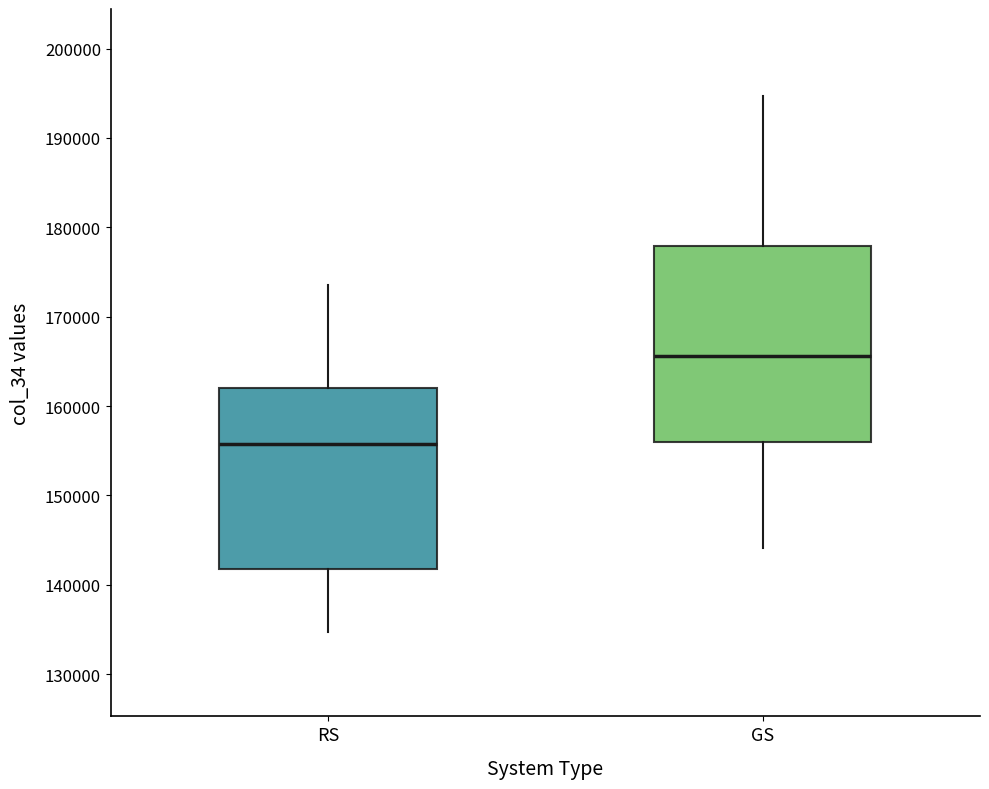

Where does the upper whisker of the box for GS end on the y-axis? The values are not printed on the chart, so give them approximately, as read against the axis.

195000